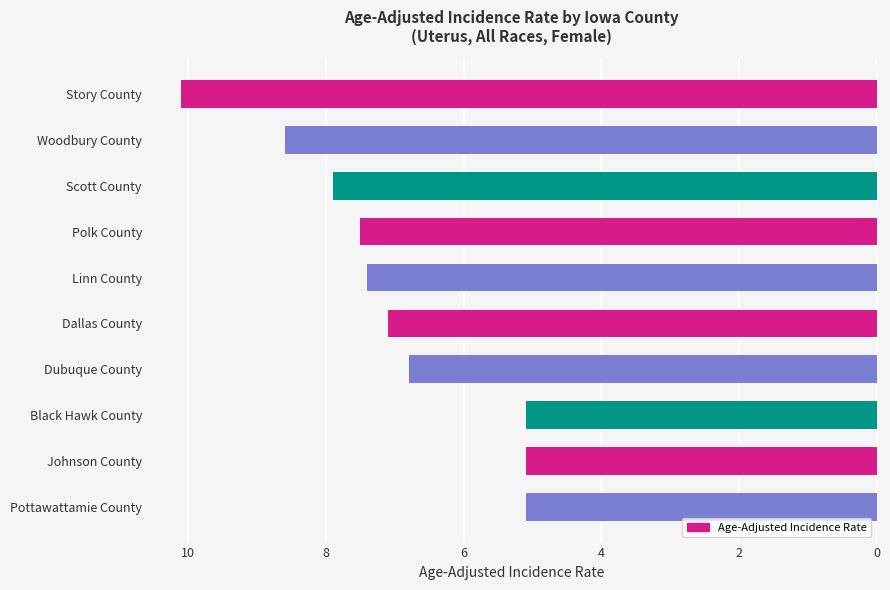

What is the label of the 1st bar from the top?

Story County